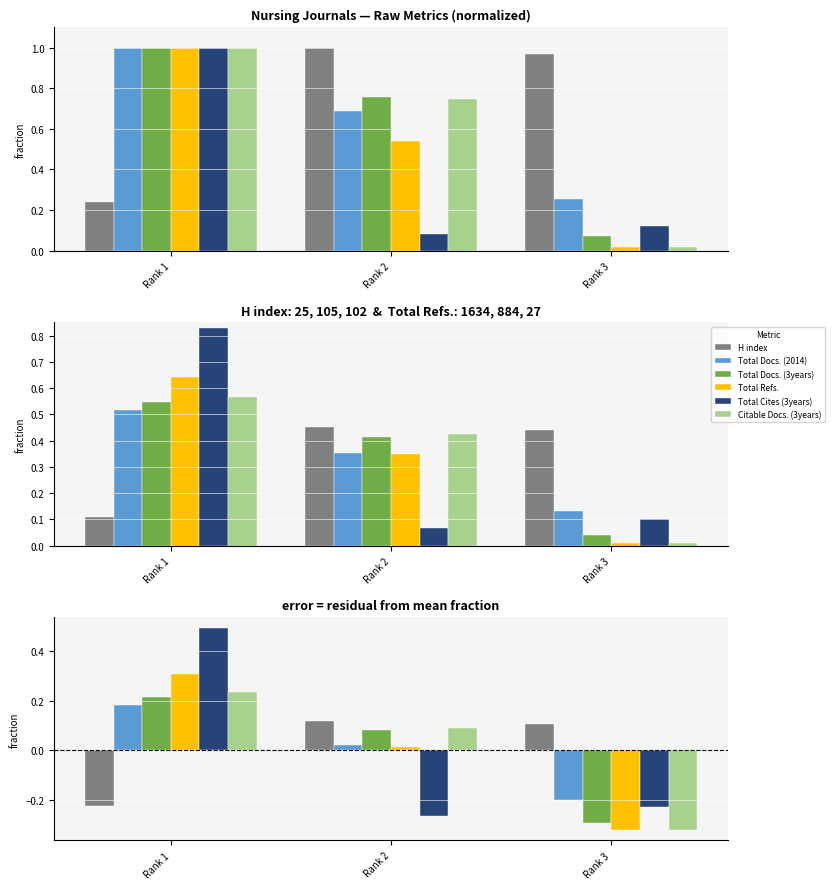

Reading right to left, transcribe all the data shown in this chart.

H index: Rank 3=0.1	Rank 2=0.1	Rank 1=-0.2
Total Docs. (2014): Rank 3=-0.2	Rank 2=0.0	Rank 1=0.2
Total Docs. (3years): Rank 3=-0.3	Rank 2=0.1	Rank 1=0.2
Total Refs.: Rank 3=-0.3	Rank 2=0.0	Rank 1=0.3
Total Cites (3years): Rank 3=-0.2	Rank 2=-0.3	Rank 1=0.5
Citable Docs. (3years): Rank 3=-0.3	Rank 2=0.1	Rank 1=0.2